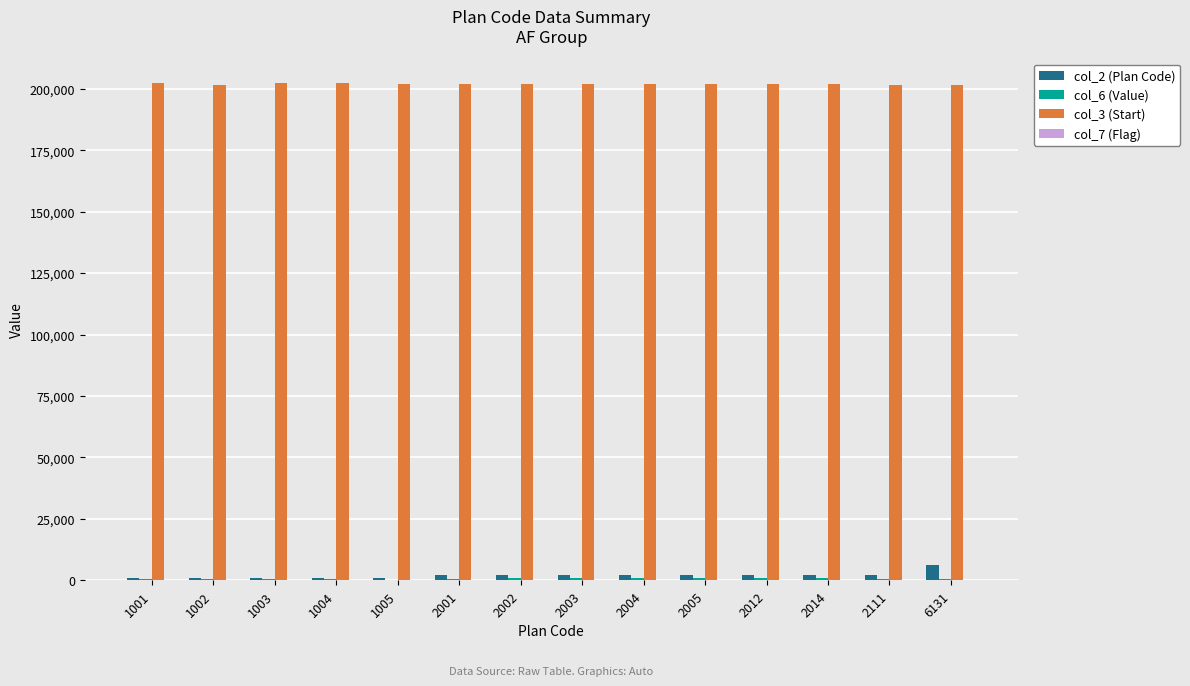

Does the chart contain stacked bars?

No